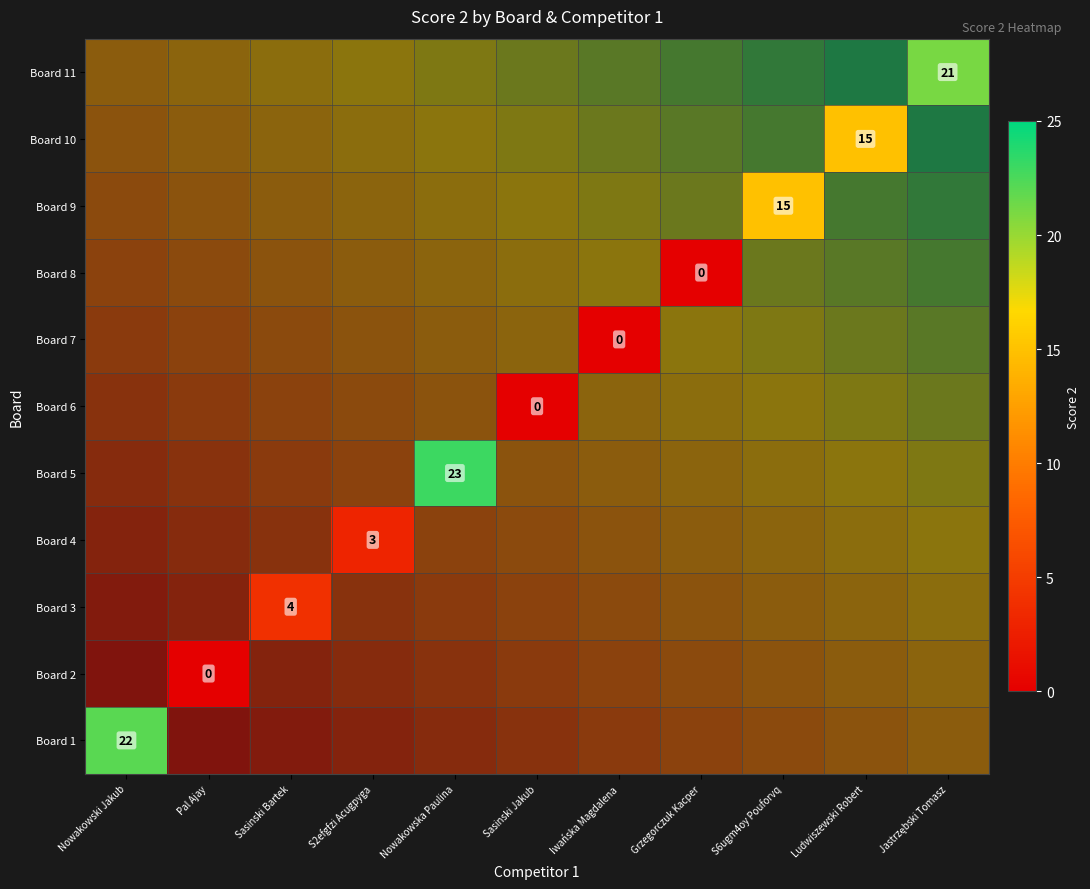

Rank the series by their average value, from highest to lowest.

Board 1, Board 2, Board 3, Board 4, Board 5, Board 6, Board 7, Board 8, Board 9, Board 10, Board 11